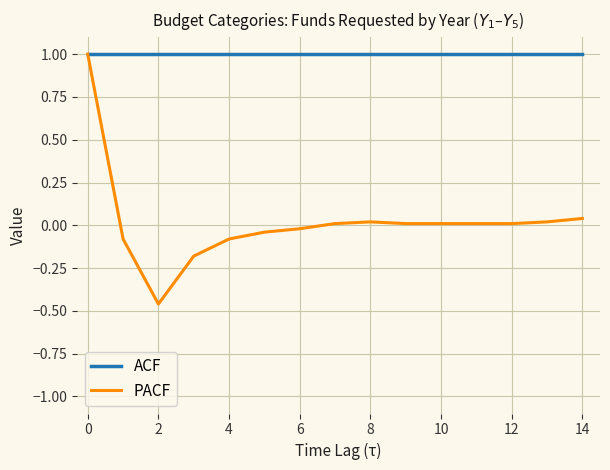

What is the lowest value of the ACF series?

1.0